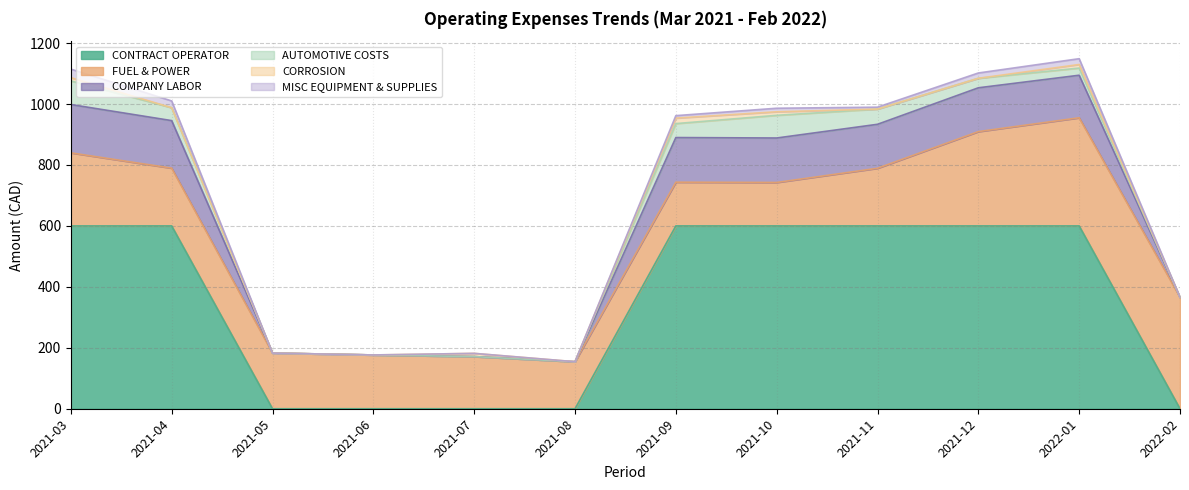

How many series are shown in this chart?

6